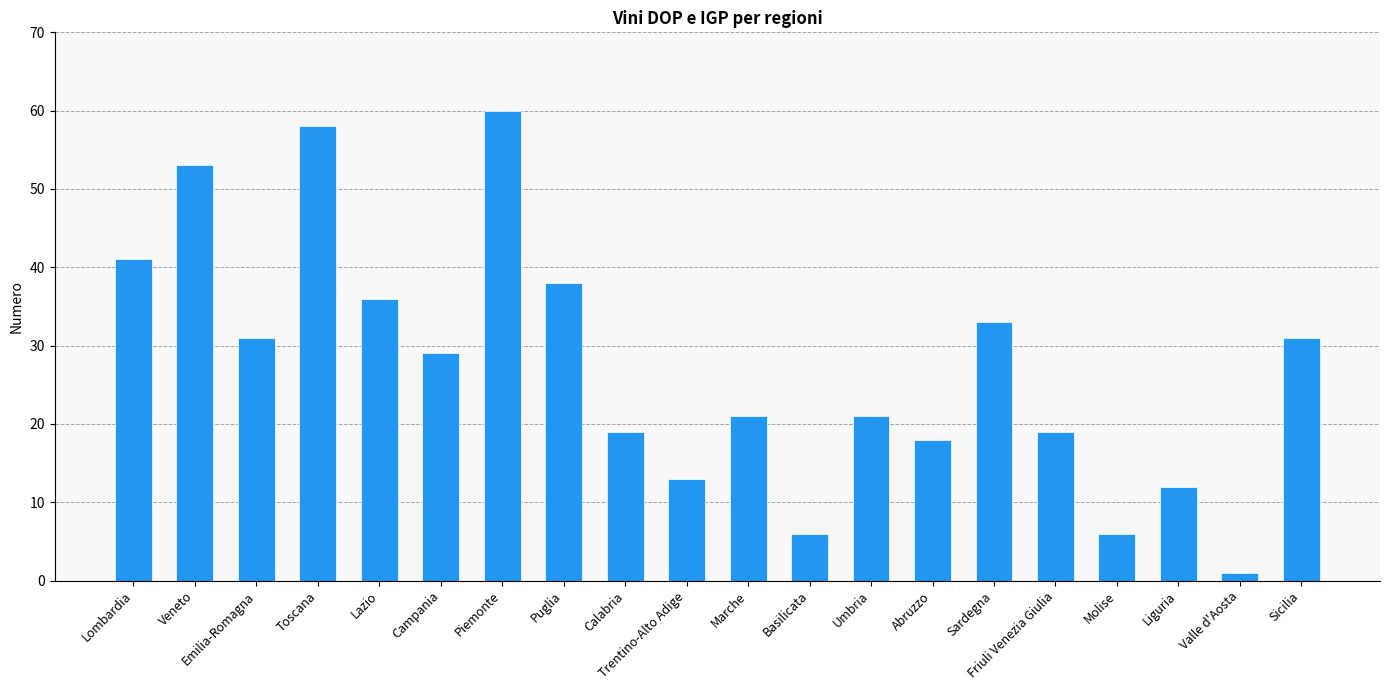

Reading left to right, list all the values displayed in this chart.

Lombardia=41	Veneto=53	Emilia-Romagna=31	Toscana=58	Lazio=36	Campania=29	Piemonte=60	Puglia=38	Calabria=19	Trentino-Alto Adige=13	Marche=21	Basilicata=6	Umbria=21	Abruzzo=18	Sardegna=33	Friuli Venezia Giulia=19	Molise=6	Liguria=12	Valle d'Aosta=1	Sicilia=31